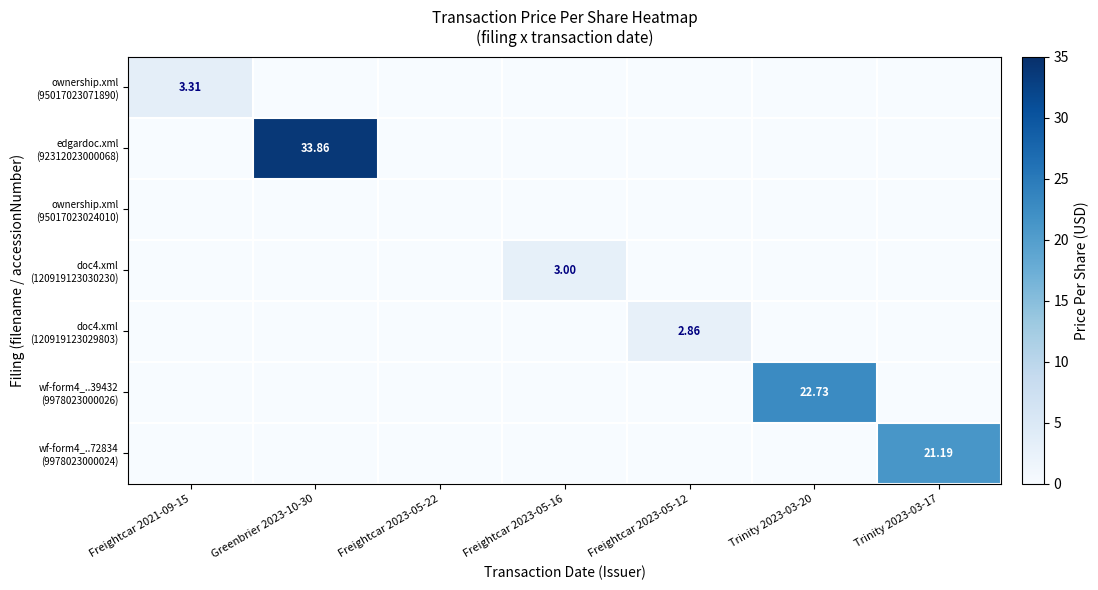

Count the number of categories in the chart.

7